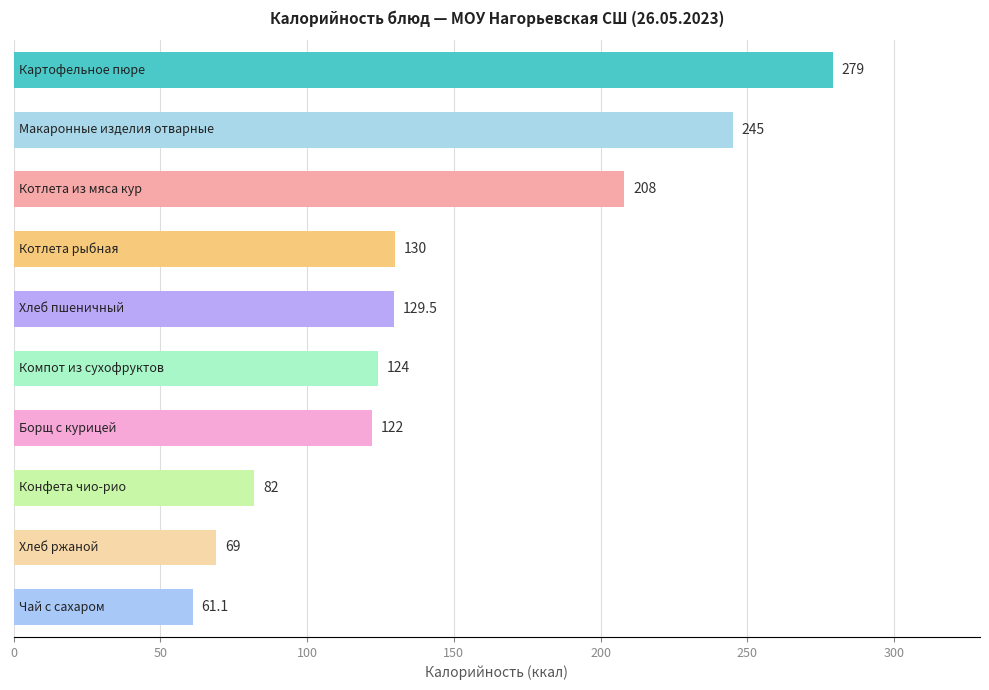

Reading top to bottom, list all the values displayed in this chart.

279.0	245.0	208.0	130.0	129.5	124.0	122.0	82.0	69.0	61.1